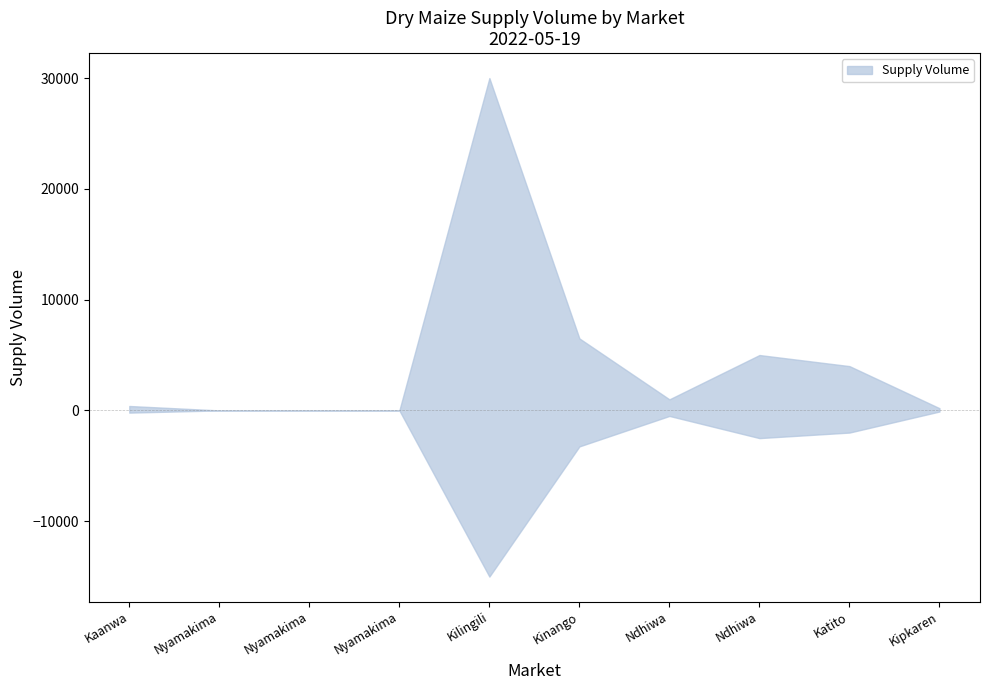

Between Nyamakima and Ndhiwa, which is larger?

Ndhiwa